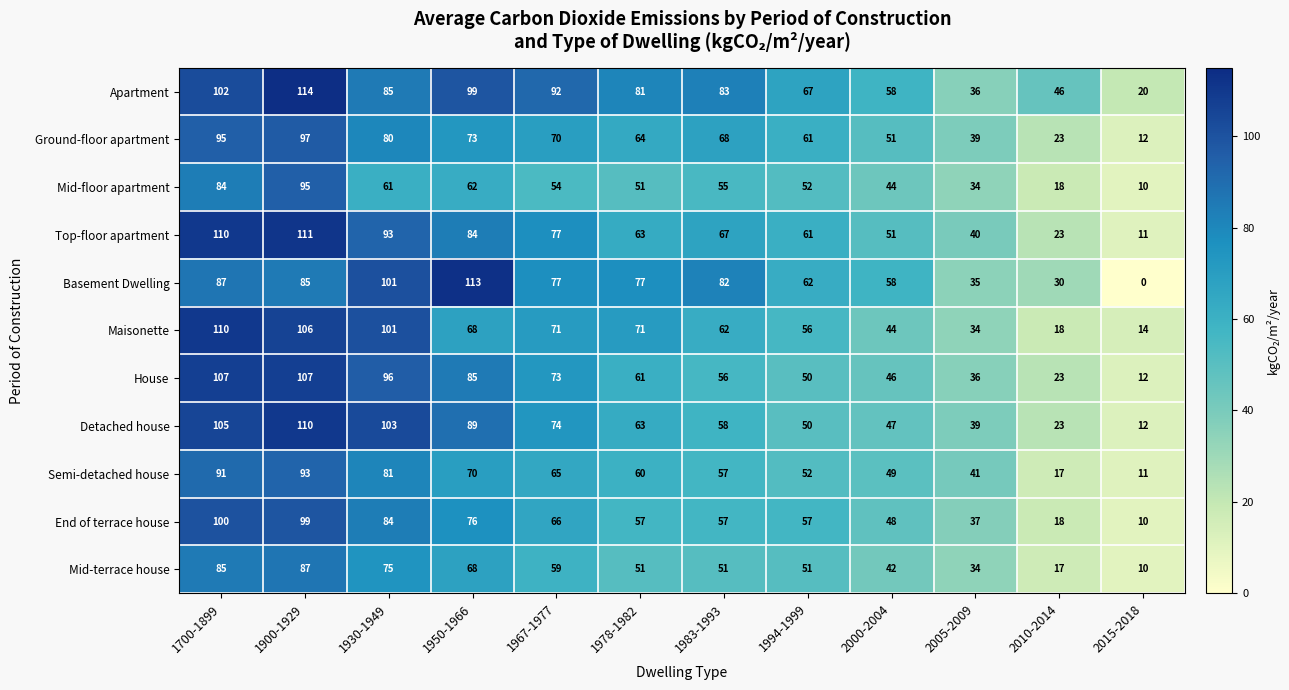

Rank the categories by Top-floor apartment value from lowest to highest.

2015-2018, 2010-2014, 2005-2009, 2000-2004, 1994-1999, 1978-1982, 1983-1993, 1967-1977, 1950-1966, 1930-1949, 1700-1899, 1900-1929